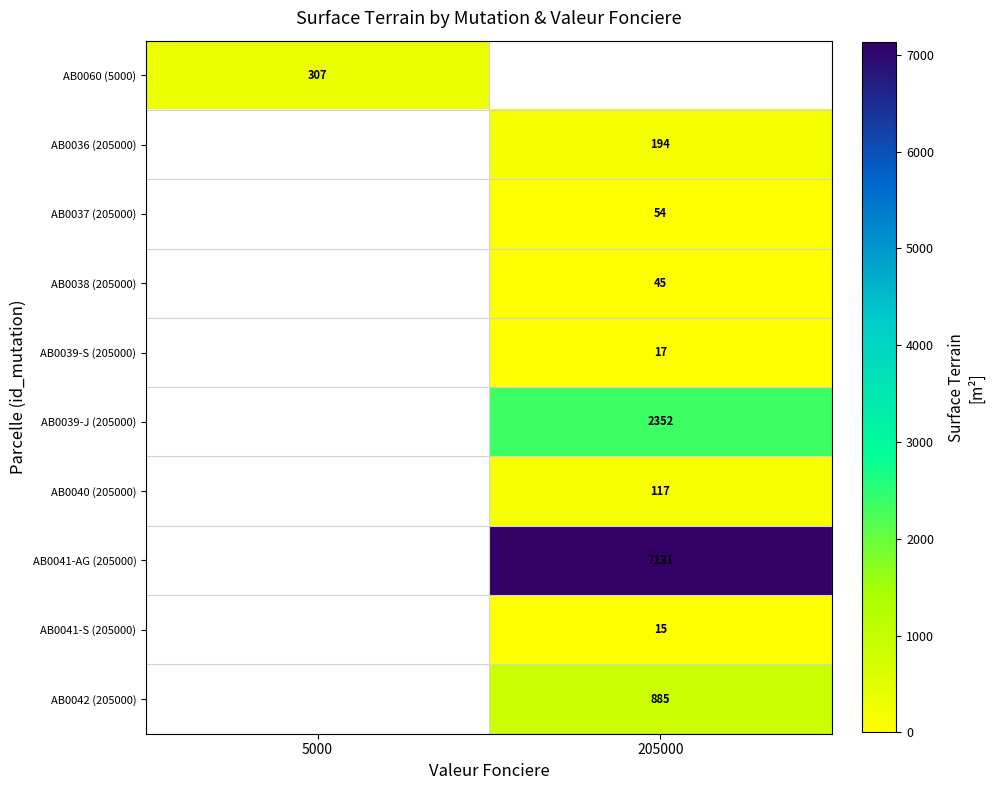

True or false: AB0060 (5000) has a value of 470 at 5000.

False